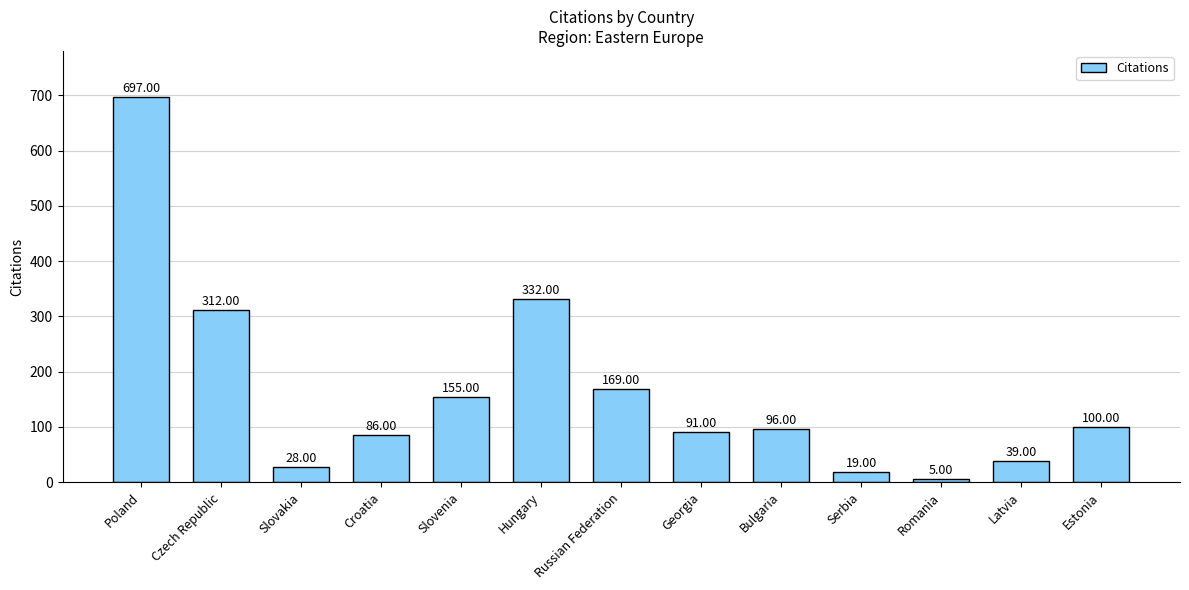

At which label is the value closest to 351?

Hungary